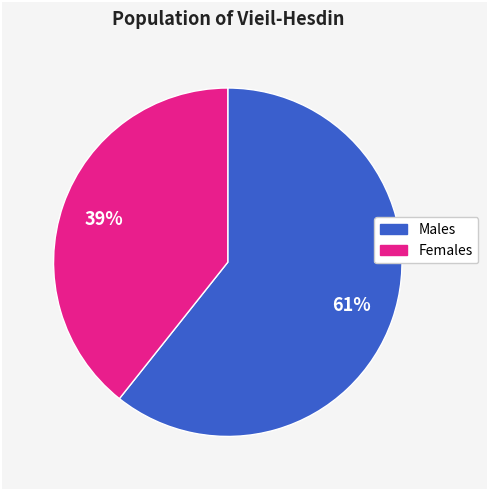

To the nearest percent, what is the average slice percentage?

50%